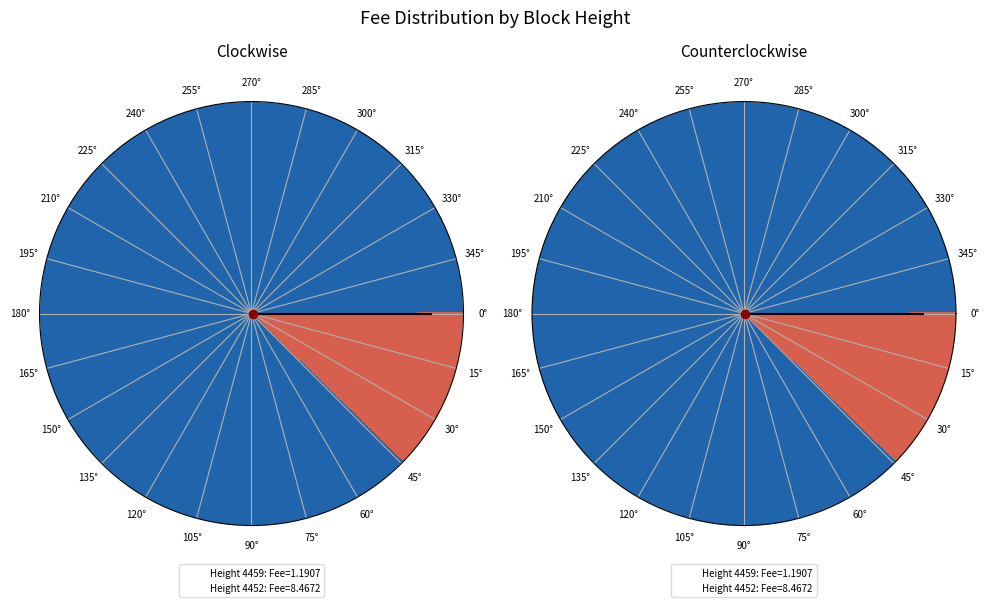

Combined, what portion of the pie is 4452 and 4459?

100.0%